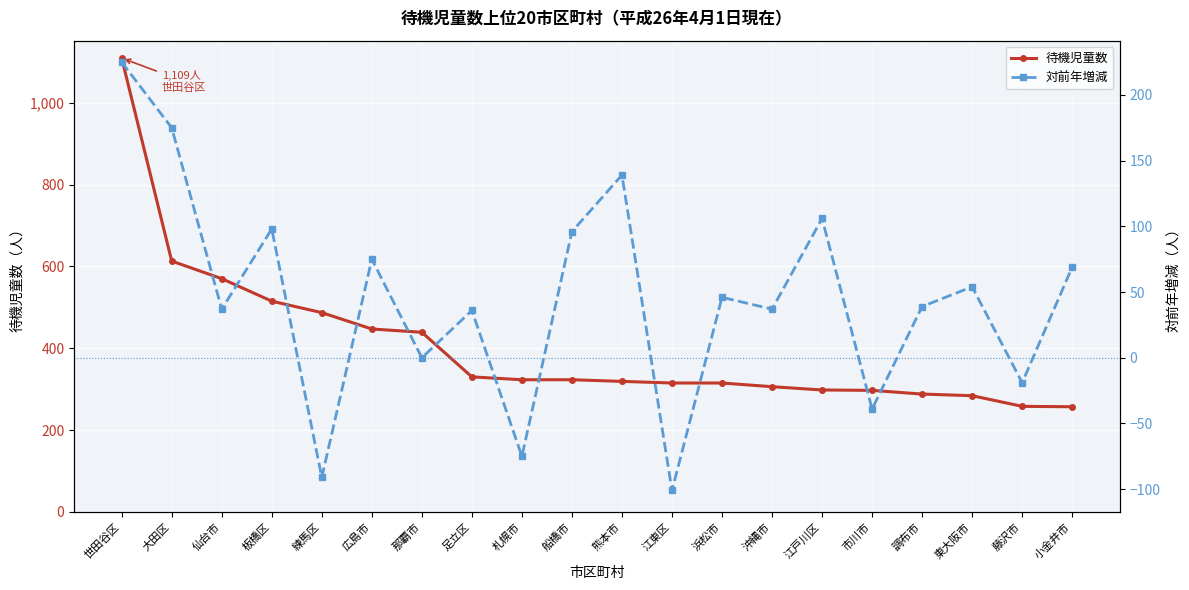

How many interior local valleys does the 対前年増減 series have?

8